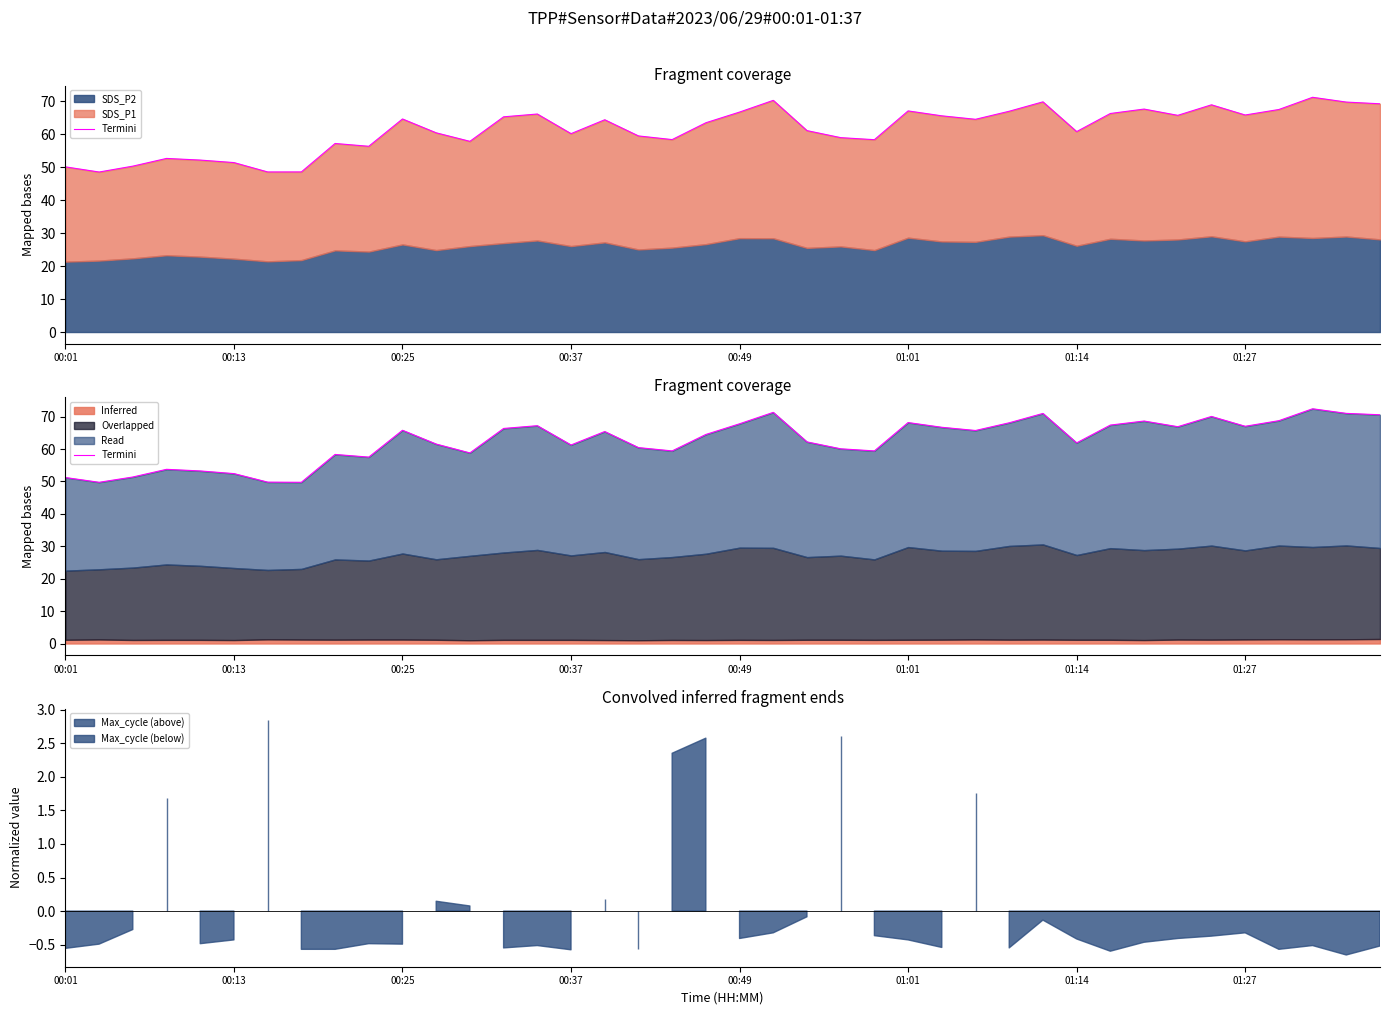

Is it true that the value at 14 is 67.2?

True